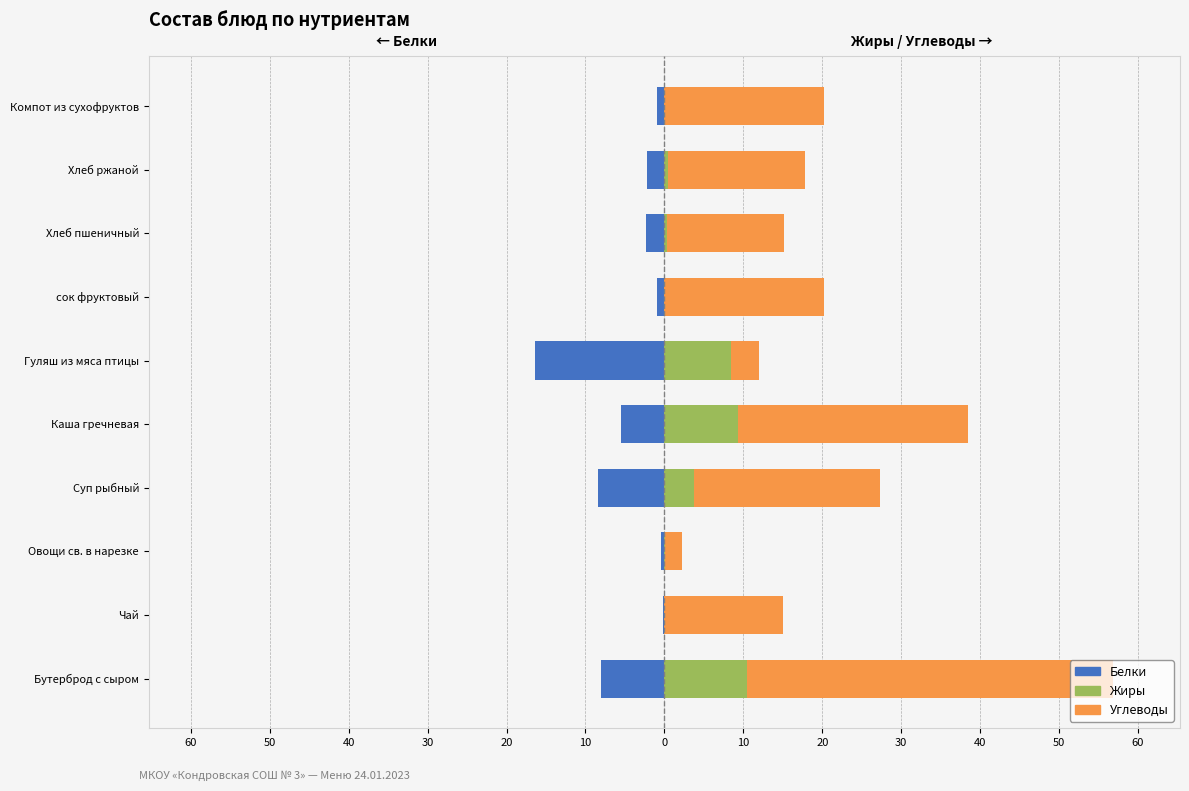

How many series are shown in this chart?

3